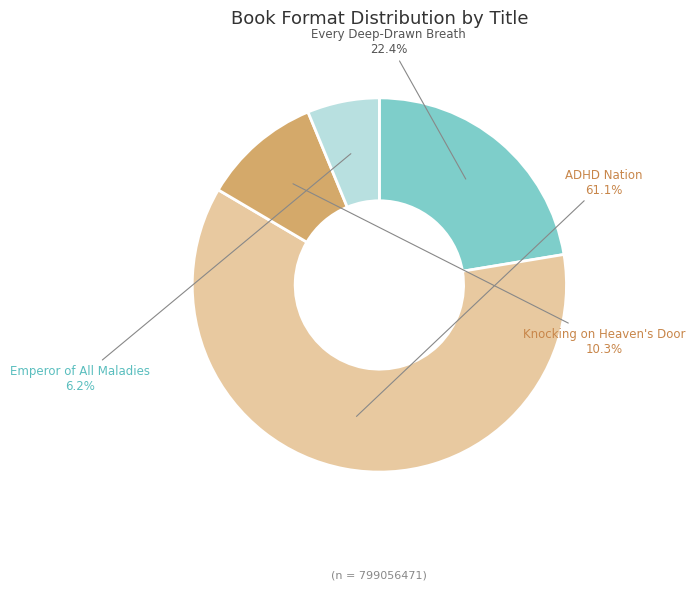

Is it true that ADHD Nation is 61% of the pie?

True